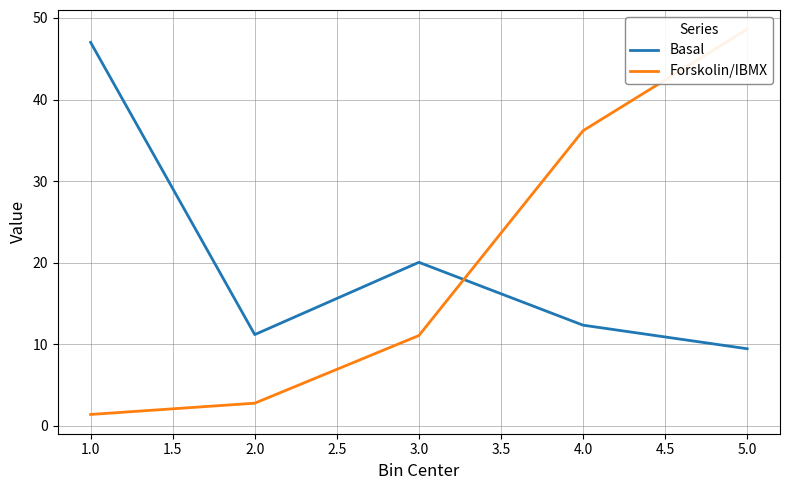

List the labels in order of Basal value, smallest first.

5.0, 2.0, 4.0, 3.0, 1.0